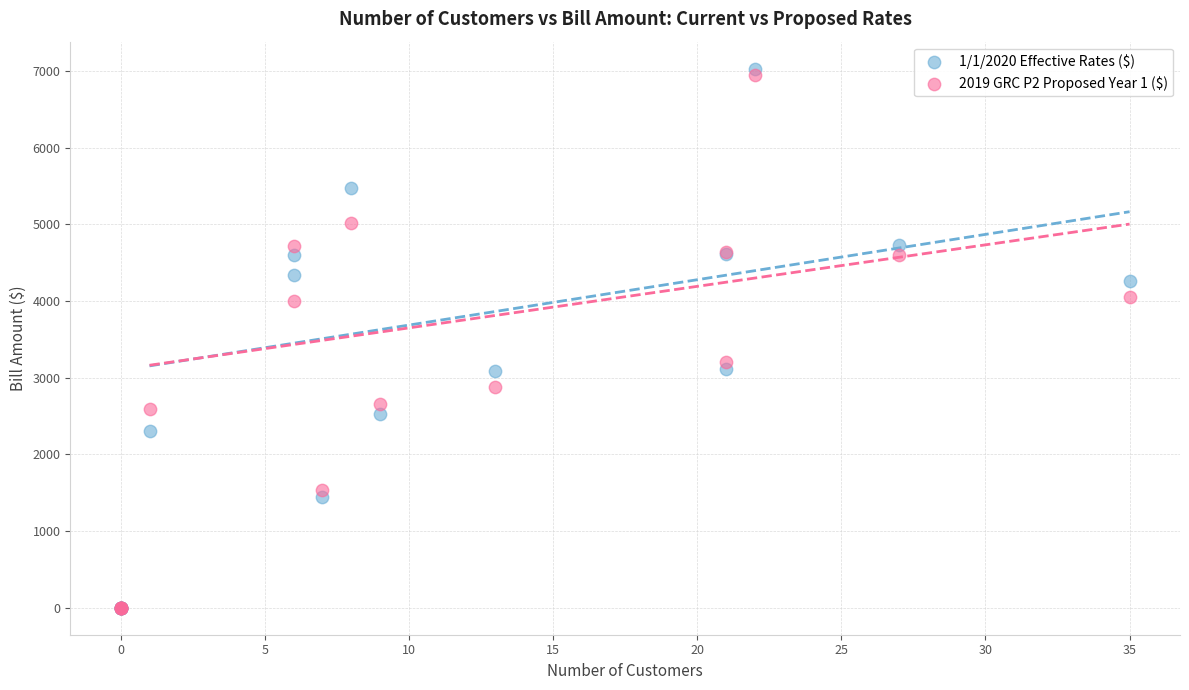

Across all series, what Y value is closest to 3515?

3202.0